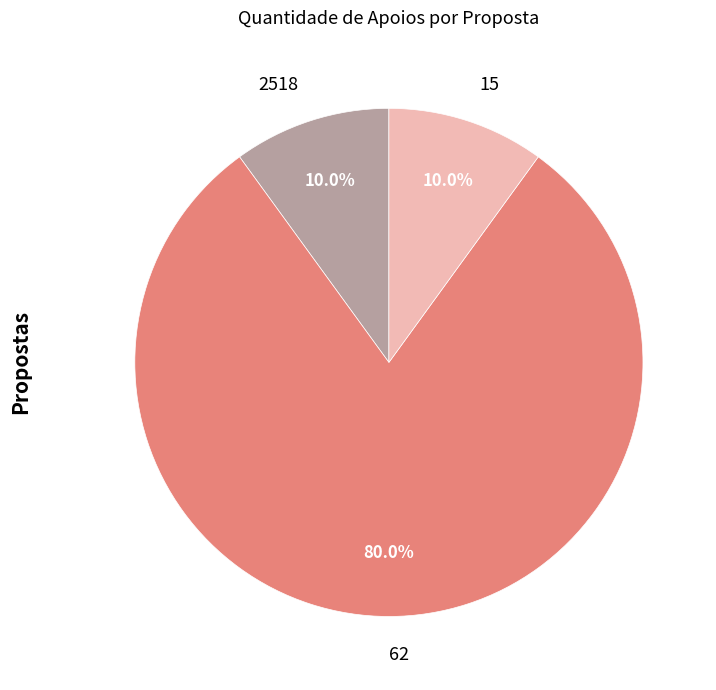

How many segments does this pie chart have?

3